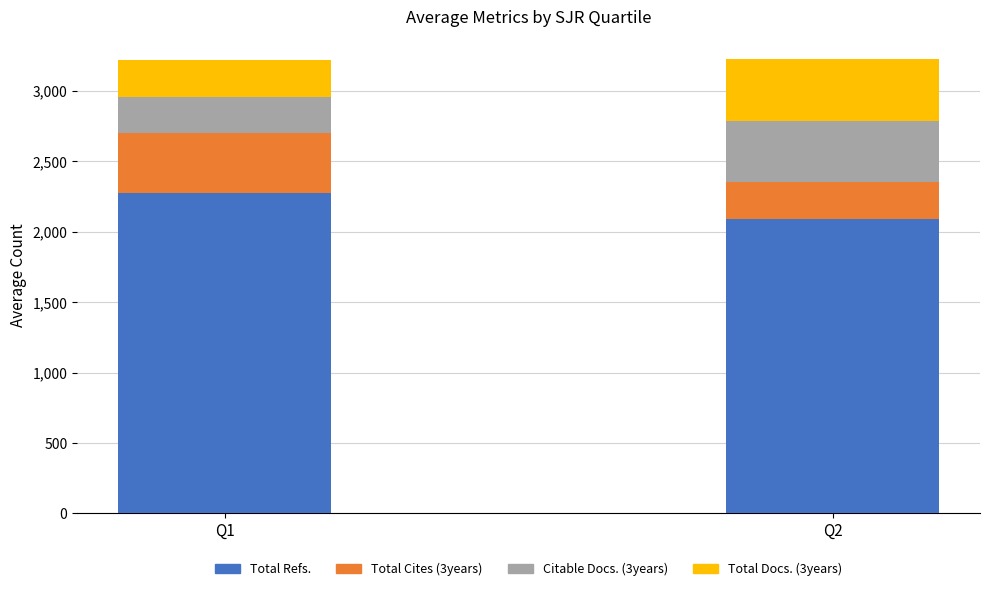

At which label is Total Refs. closest to 2181?

Q2